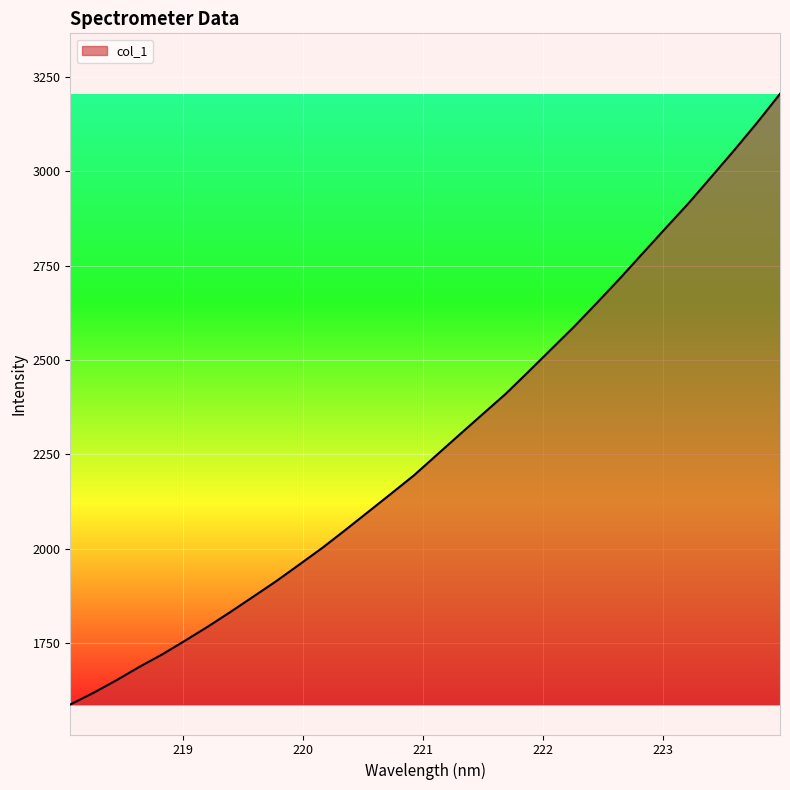

What is the difference between the maximum and minimum values?

1616.7